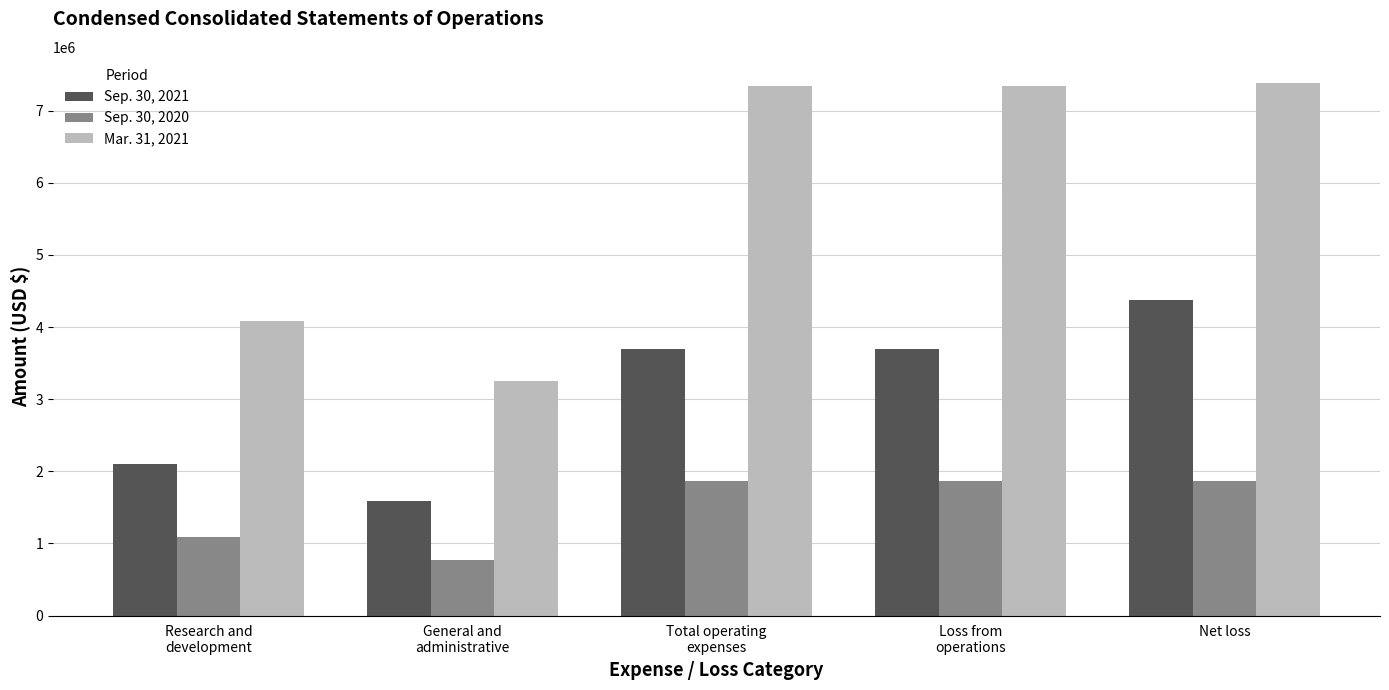

The value of Sep. 30, 2020 at Total operating
expenses is 1859178. True or false?

True